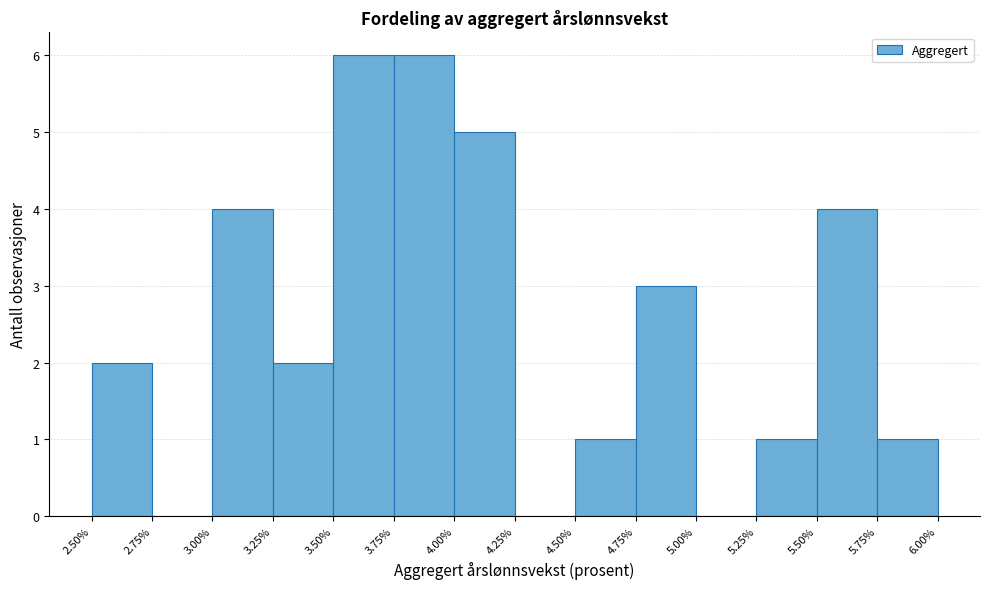

How tall is the bar that spans 3.50% to 3.75% on the x-axis? The values are not printed on the chart, so give them approximately, as read against the axis.

6